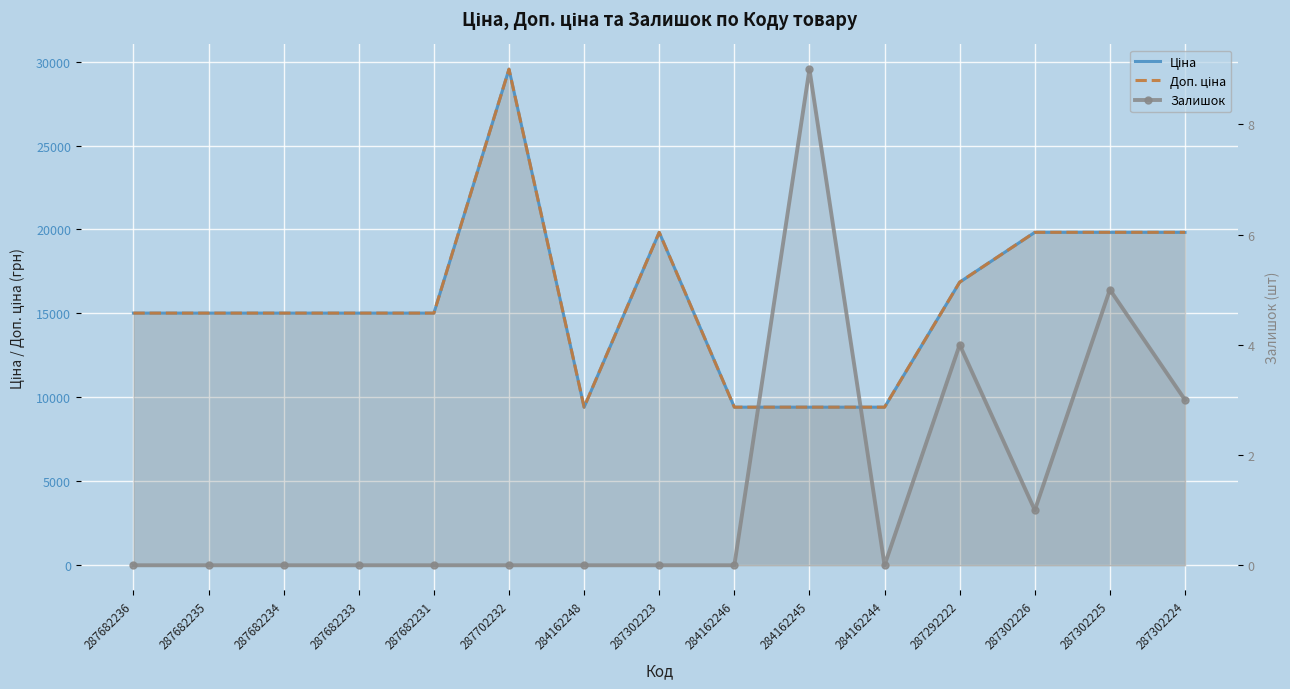

Reading right to left, transcribe all the data shown in this chart.

Ціна: 19831.1	19831.1	19831.1	16863.2	9416.9	9416.9	9416.9	19831.1	9416.9	29548.9	15019.2	15019.2	15019.2	15019.2	15019.2
Доп. ціна: 19831.1	19831.1	19831.1	16863.2	9416.9	9416.9	9416.9	19831.1	9416.9	29548.9	15019.2	15019.2	15019.2	15019.2	15019.2
Залишок: 3.0	5.0	1.0	4.0	0.0	9.0	0.0	0.0	0.0	0.0	0.0	0.0	0.0	0.0	0.0